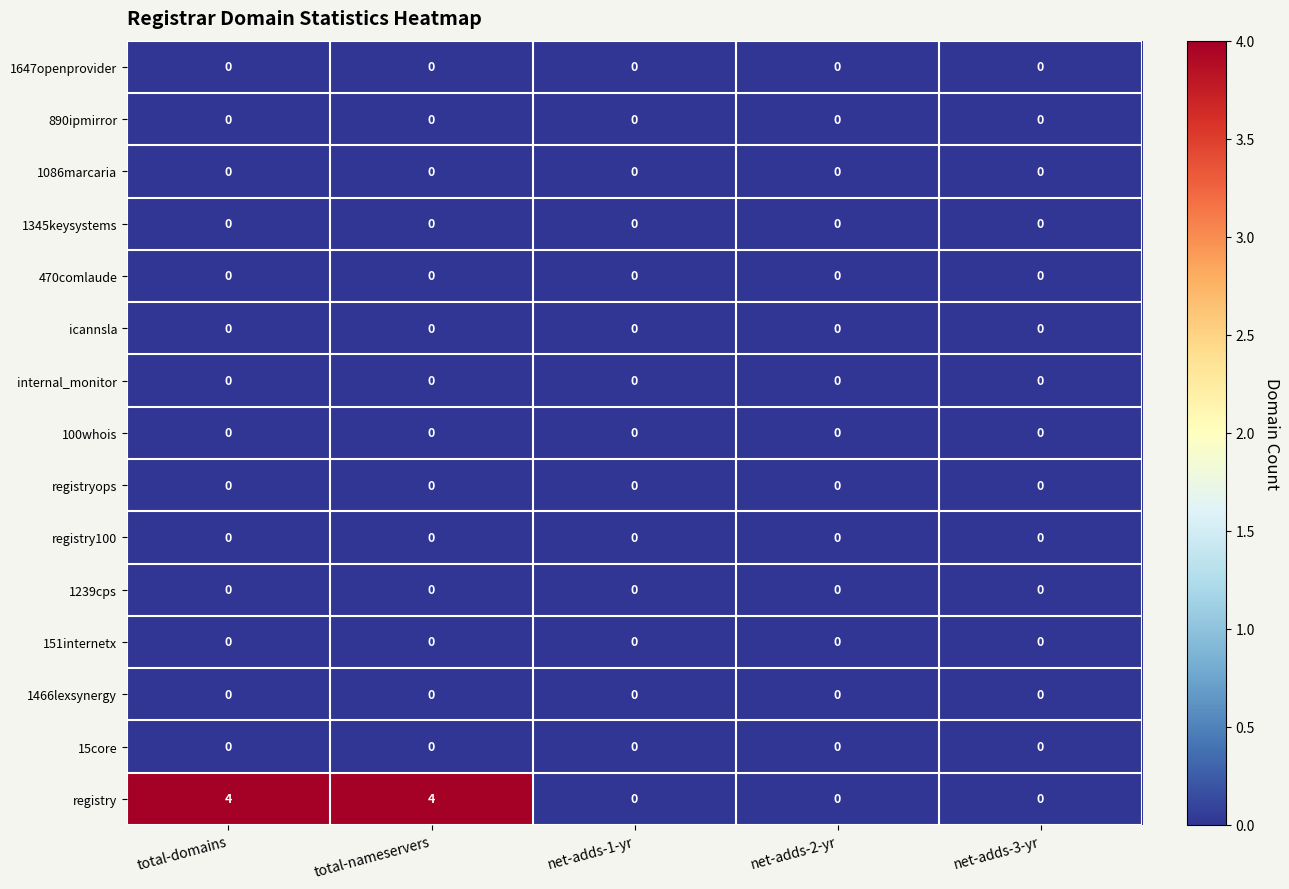

Which series has the widest spread of values?

registry